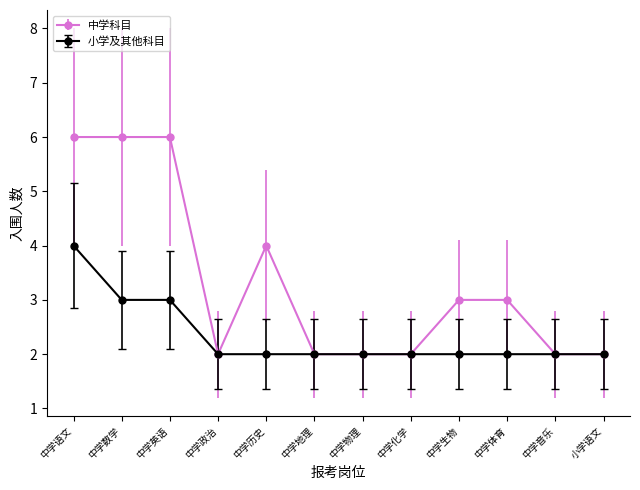

Which series has the widest spread of values?

中学科目